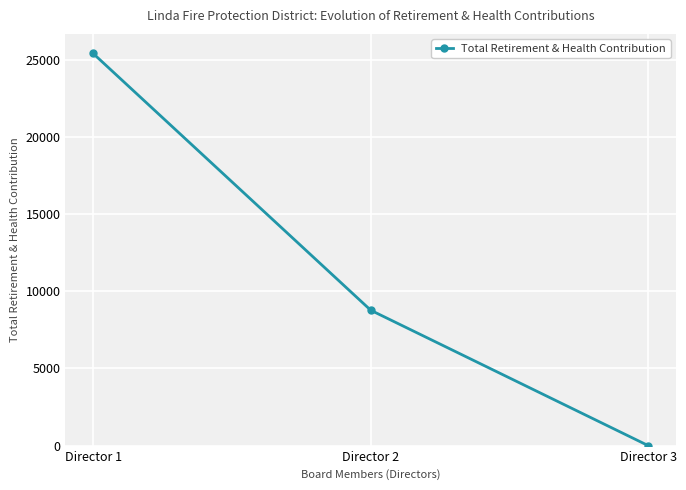

Is it true that the value at Director 1 is 43150?

False